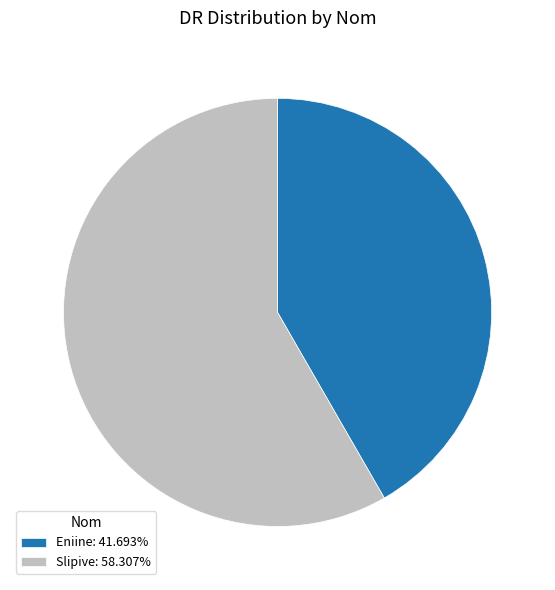

Which category accounts for the majority?

Slipive